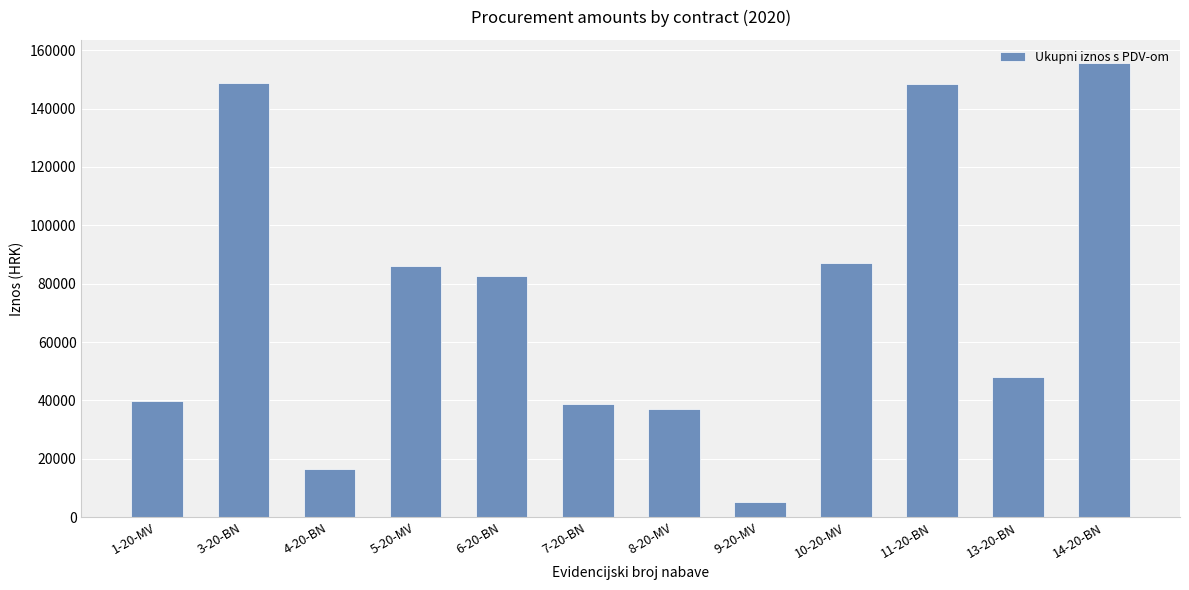

What is the label of the 7th bar from the left?

8-20-MV